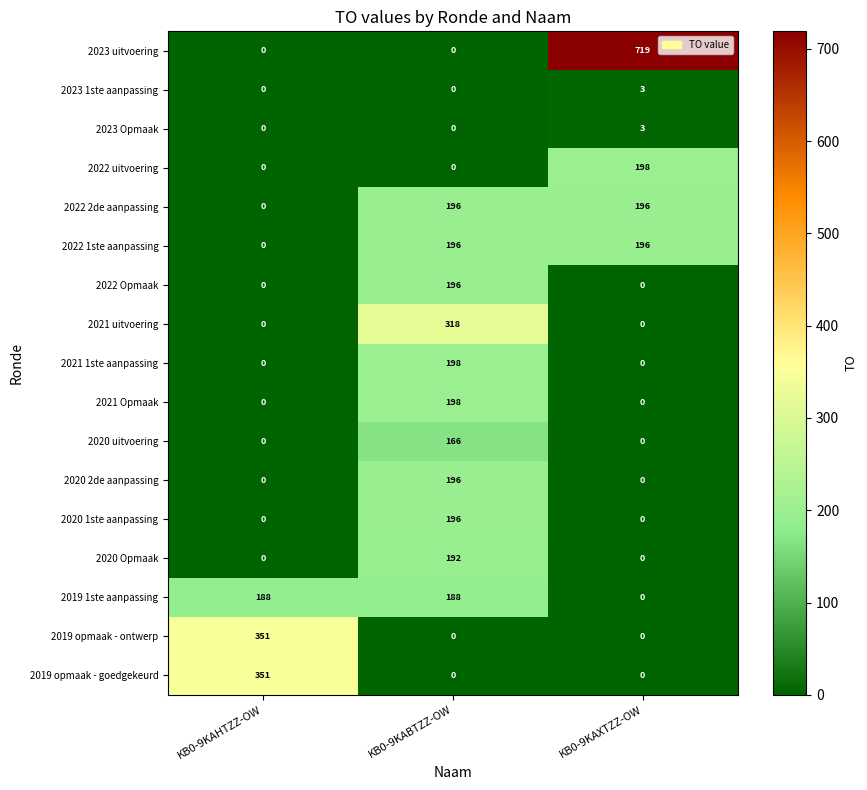

Which series has the widest spread of values?

2023 uitvoering